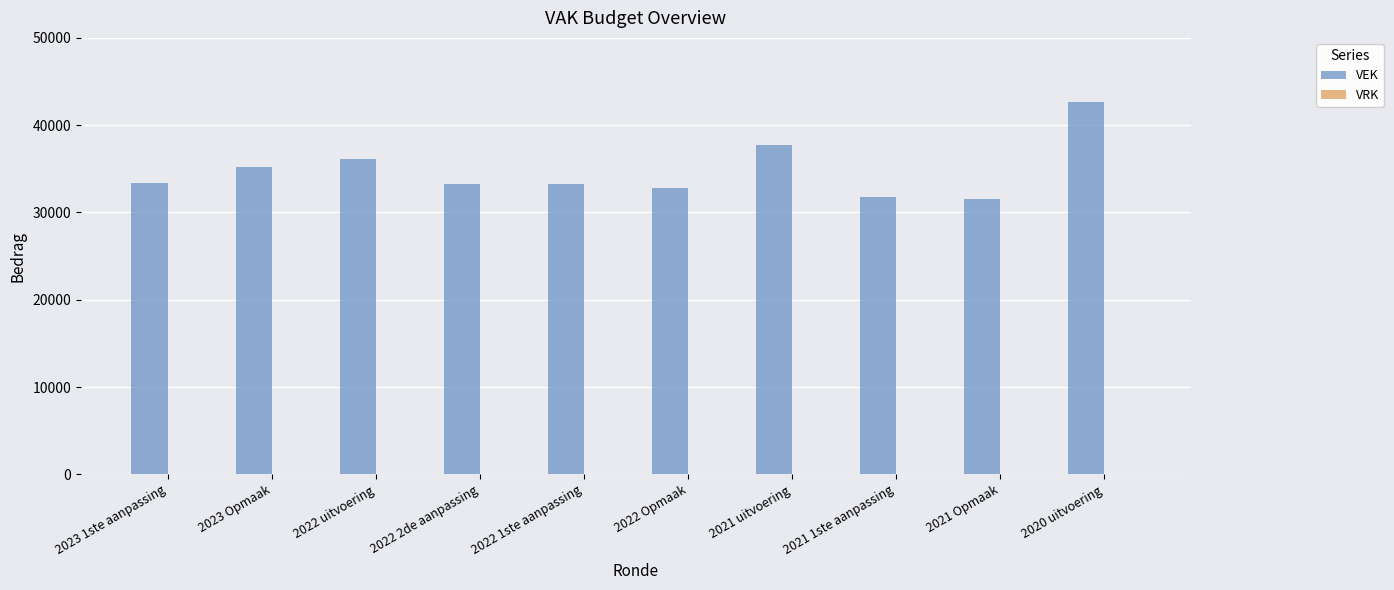

What is the label of the 8th bar from the right?

2022 uitvoering